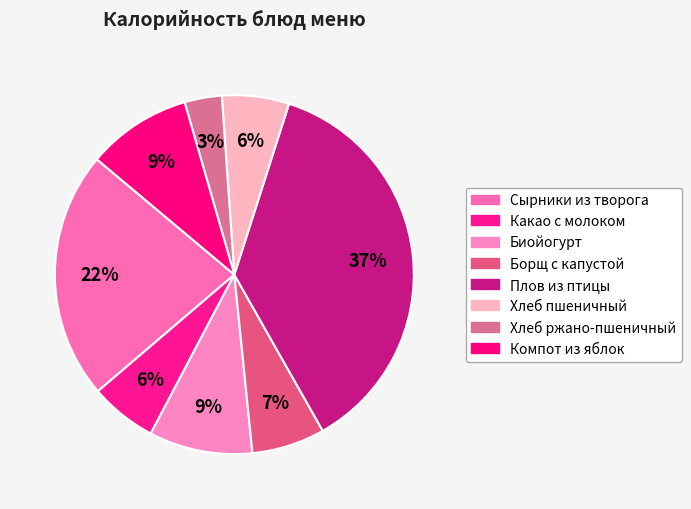

To the nearest percent, what is the difference between the largest and smallest slice percentages?

34%